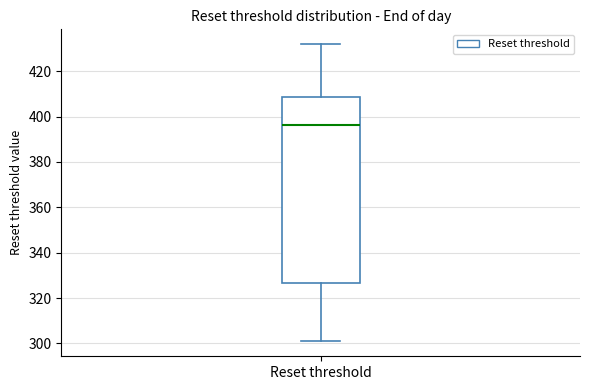

Where does the lower whisker of the box for Reset threshold end on the y-axis? The values are not printed on the chart, so give them approximately, as read against the axis.

300